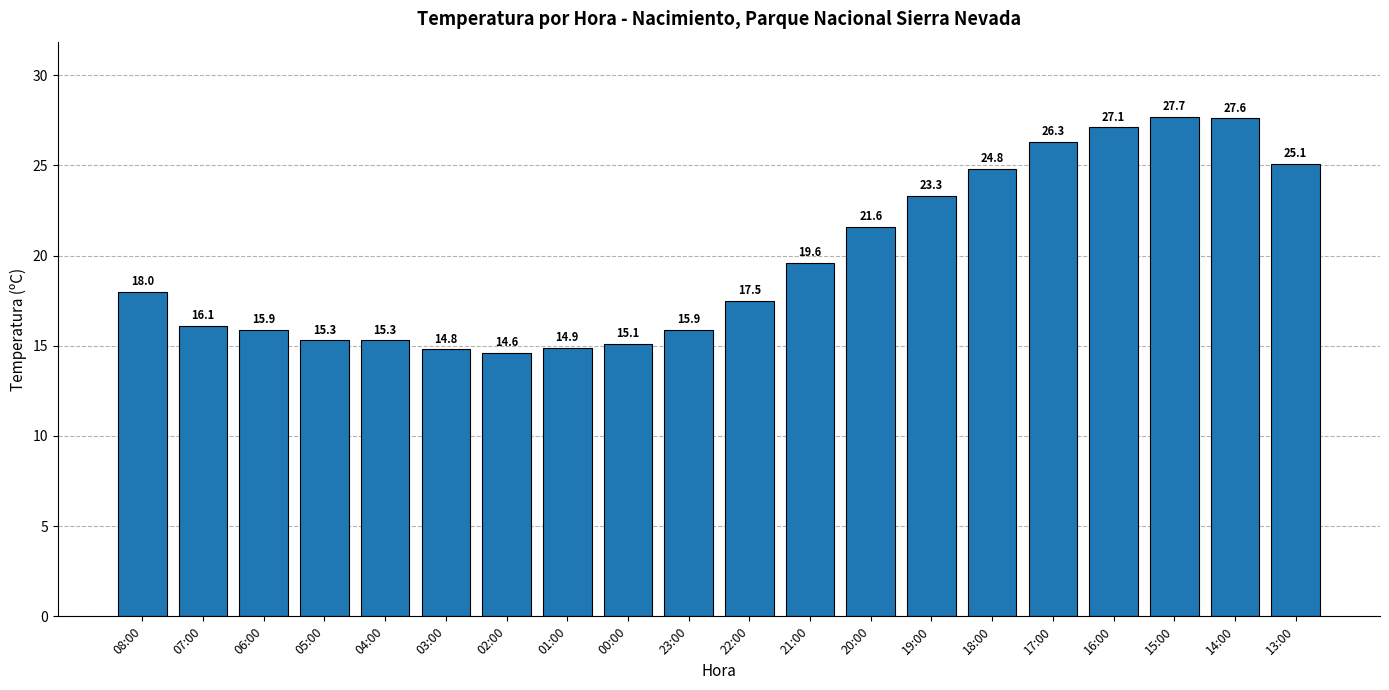

What is the change in value from 03:00 to 02:00?

-0.2